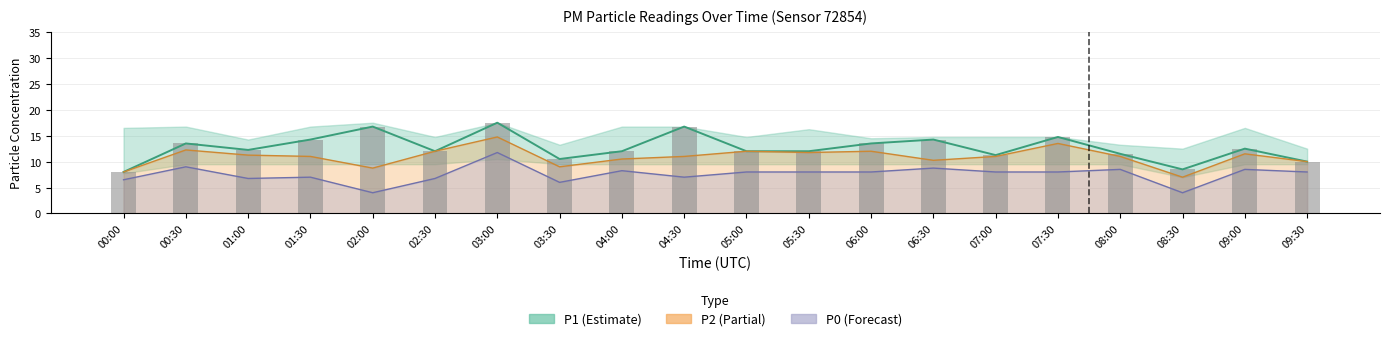

How many values in the P2 series are below 11?

7